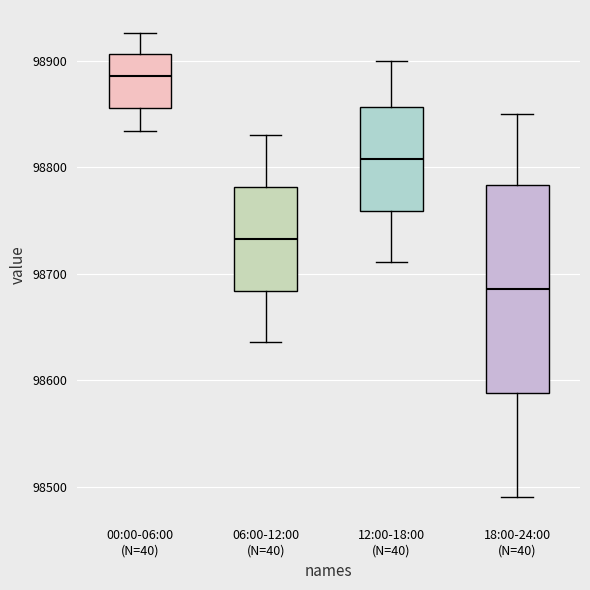

Where is the lower edge of the box for 06:00-12:00 (N=40) on the y-axis? The values are not printed on the chart, so give them approximately, as read against the axis.

98680